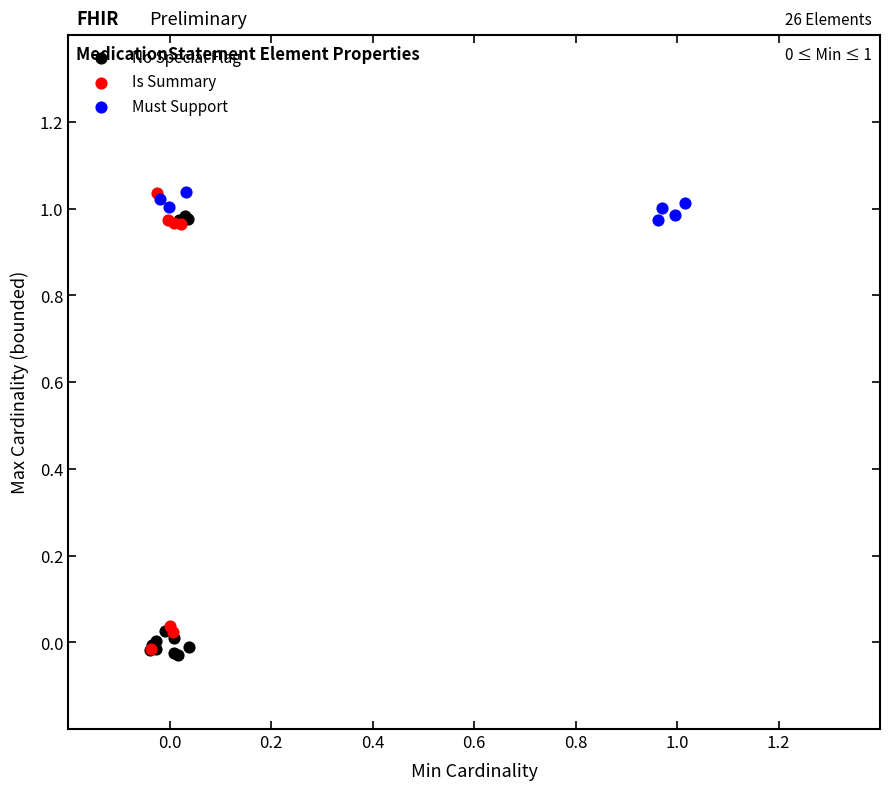

What are all the series names shown in the legend?

No Special Flag, Is Summary, Must Support